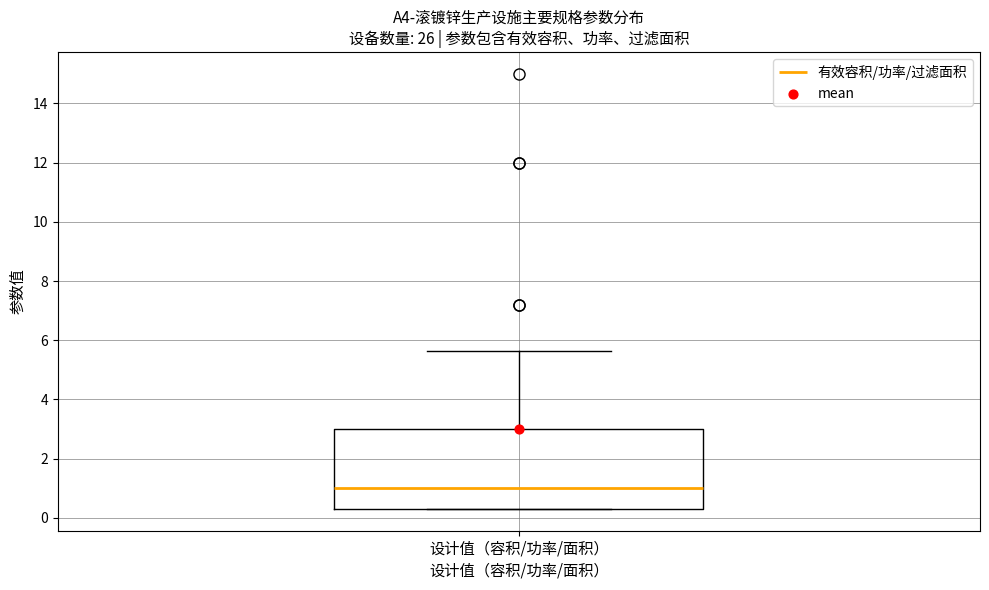

Read this box plot against the y-axis: the position of the median line, the range covered by the box, and the ends of both whiskers. The values are not printed on the chart, so give them approximately, as read against the axis.

median 1.0, box 0.2 to 3.0, whiskers 0.2 to 5.6